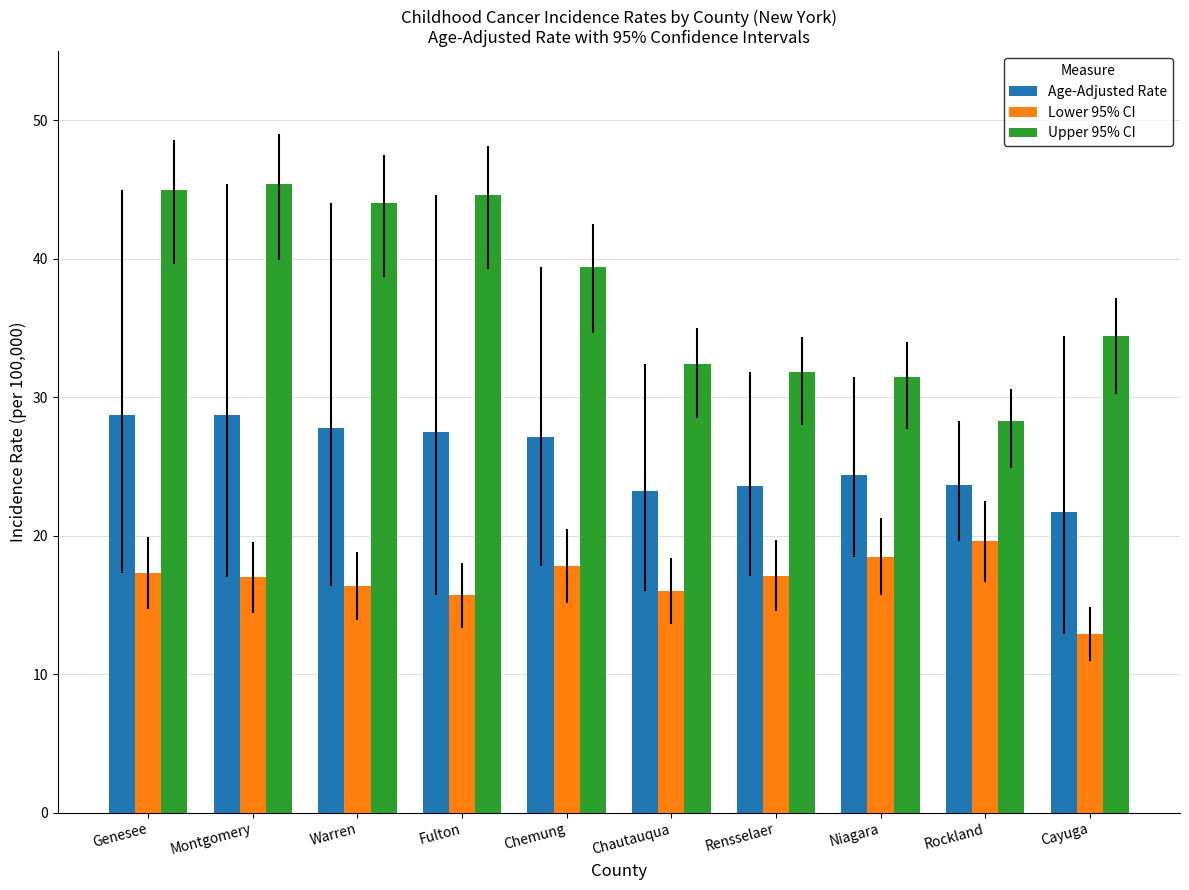

How many bars are there in total?

30